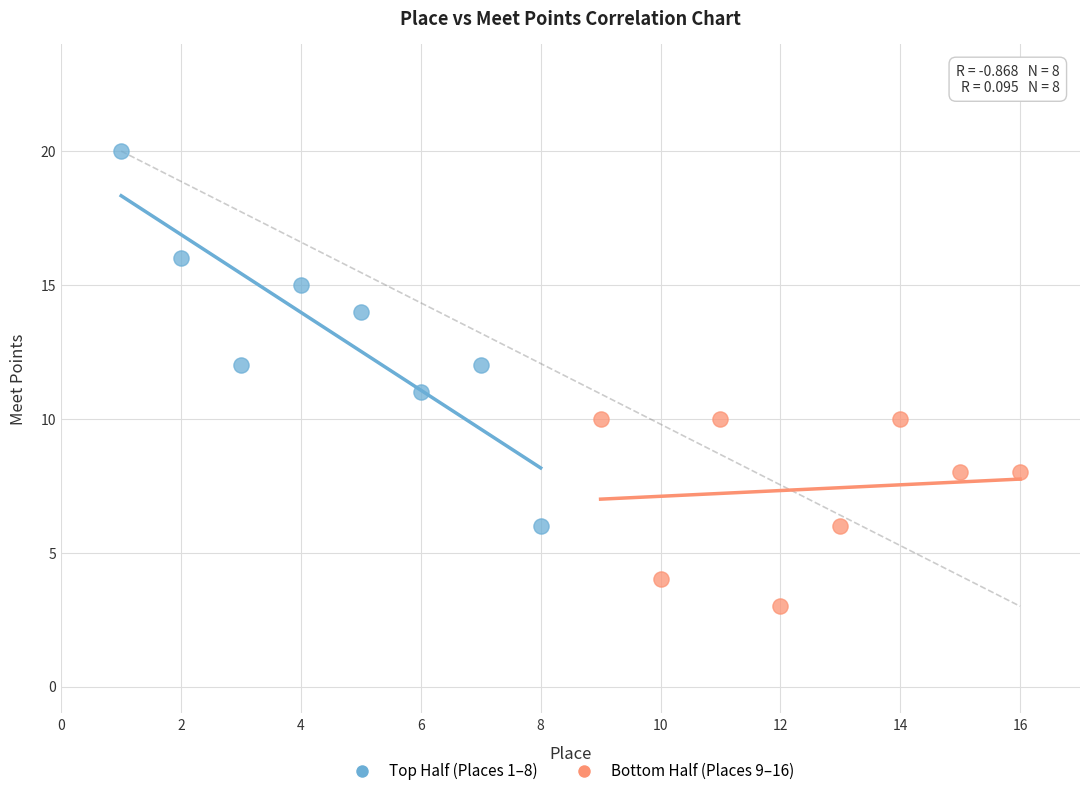

Which series contains the lowest Y value?

Bottom Half (Places 9–16)